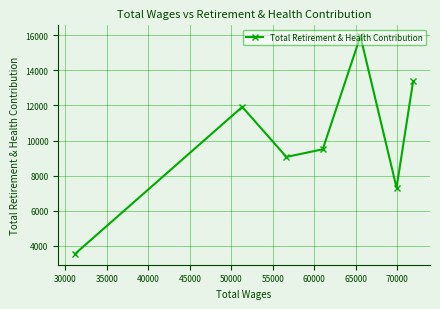

What is the minimum value shown in the chart?

3545